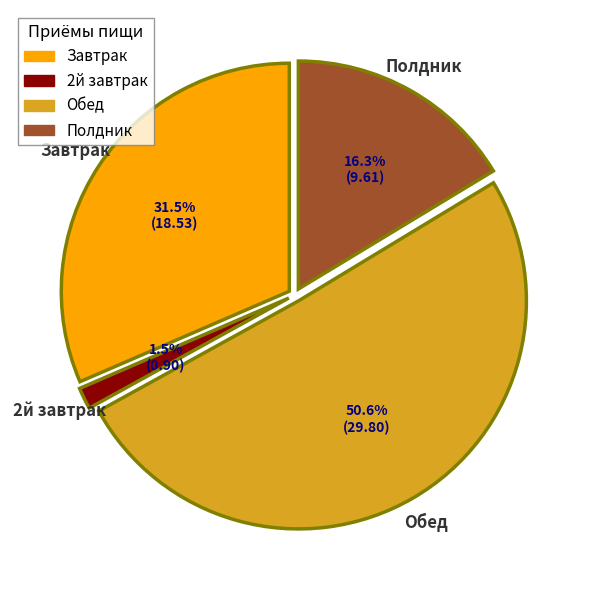

Count the number of slices in the pie.

4